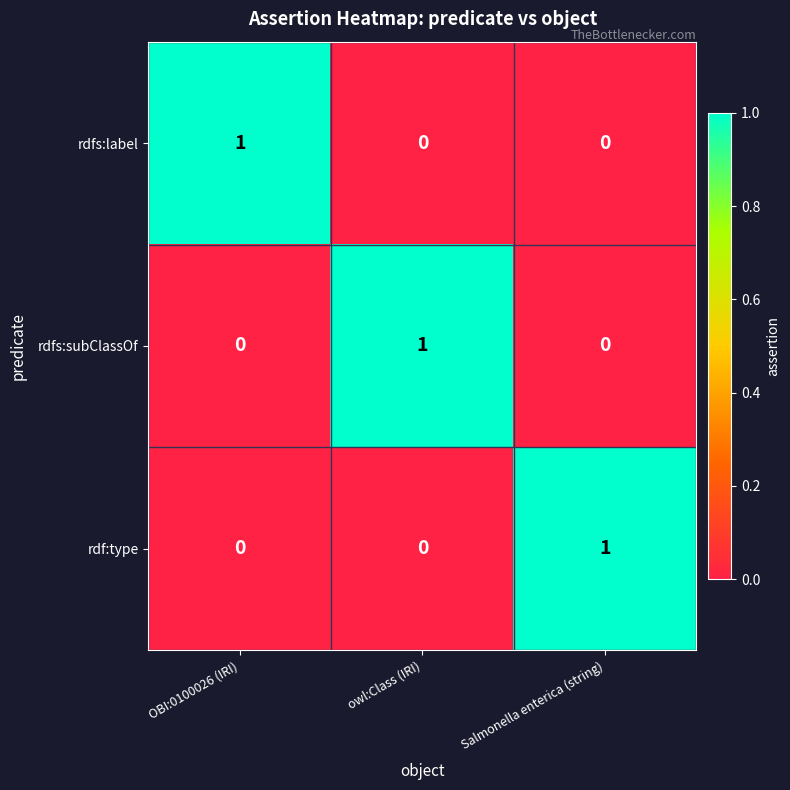

Count the rdfs:subClassOf values in the range 0 to 1.

3